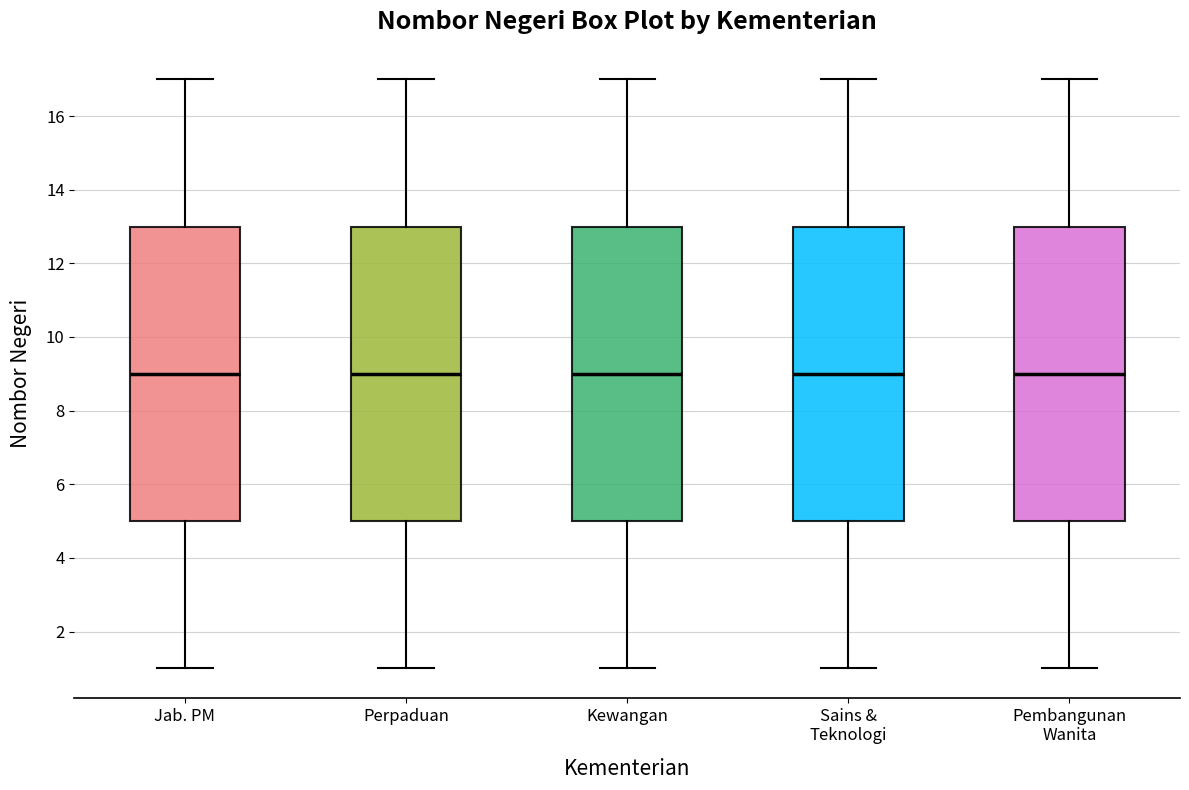

Where does the upper whisker of the box for Kewangan end on the y-axis? The values are not printed on the chart, so give them approximately, as read against the axis.

17